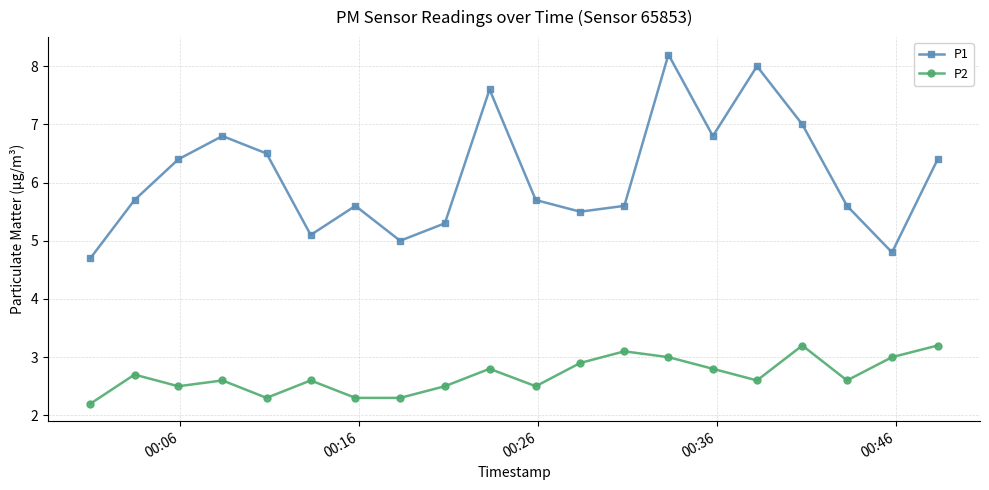

Which series has the largest range (max minus min)?

P1